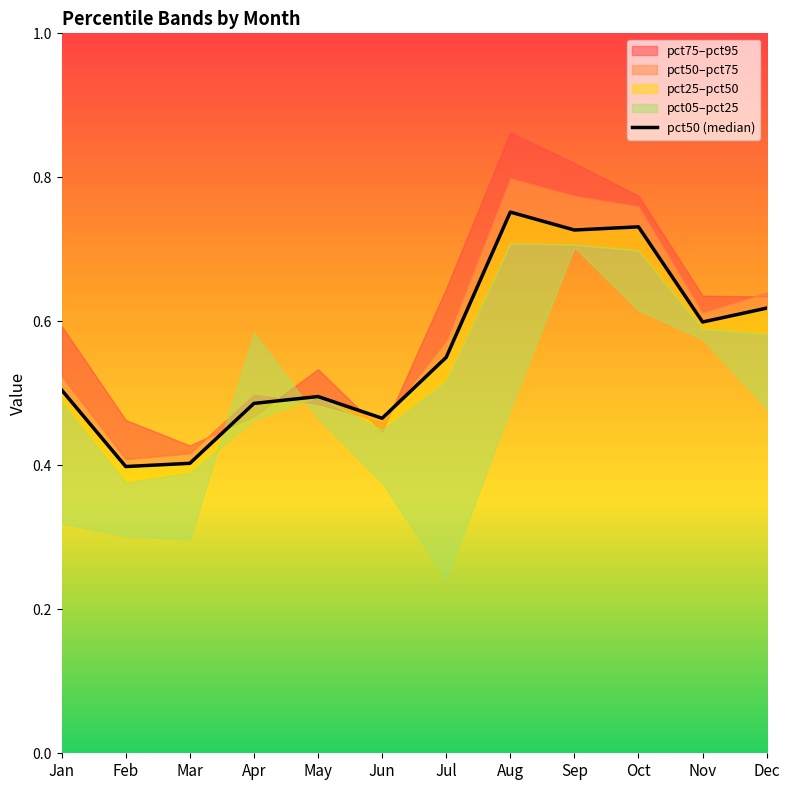

Reading right to left, list all the values displayed in this chart.

Dec=0.6	Nov=0.6	Oct=0.7	Sep=0.7	Aug=0.8	Jul=0.5	Jun=0.5	May=0.5	Apr=0.5	Mar=0.4	Feb=0.4	Jan=0.5